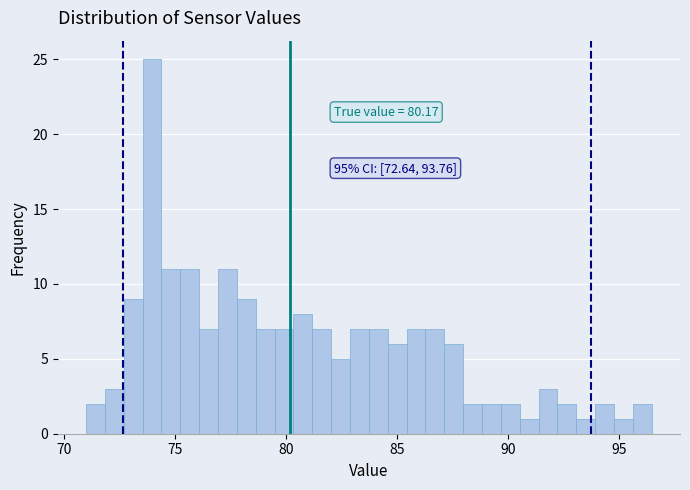

Around what value on the x-axis is the tallest bar? Give the approximate position of its centre, as read against the axis.

74.0